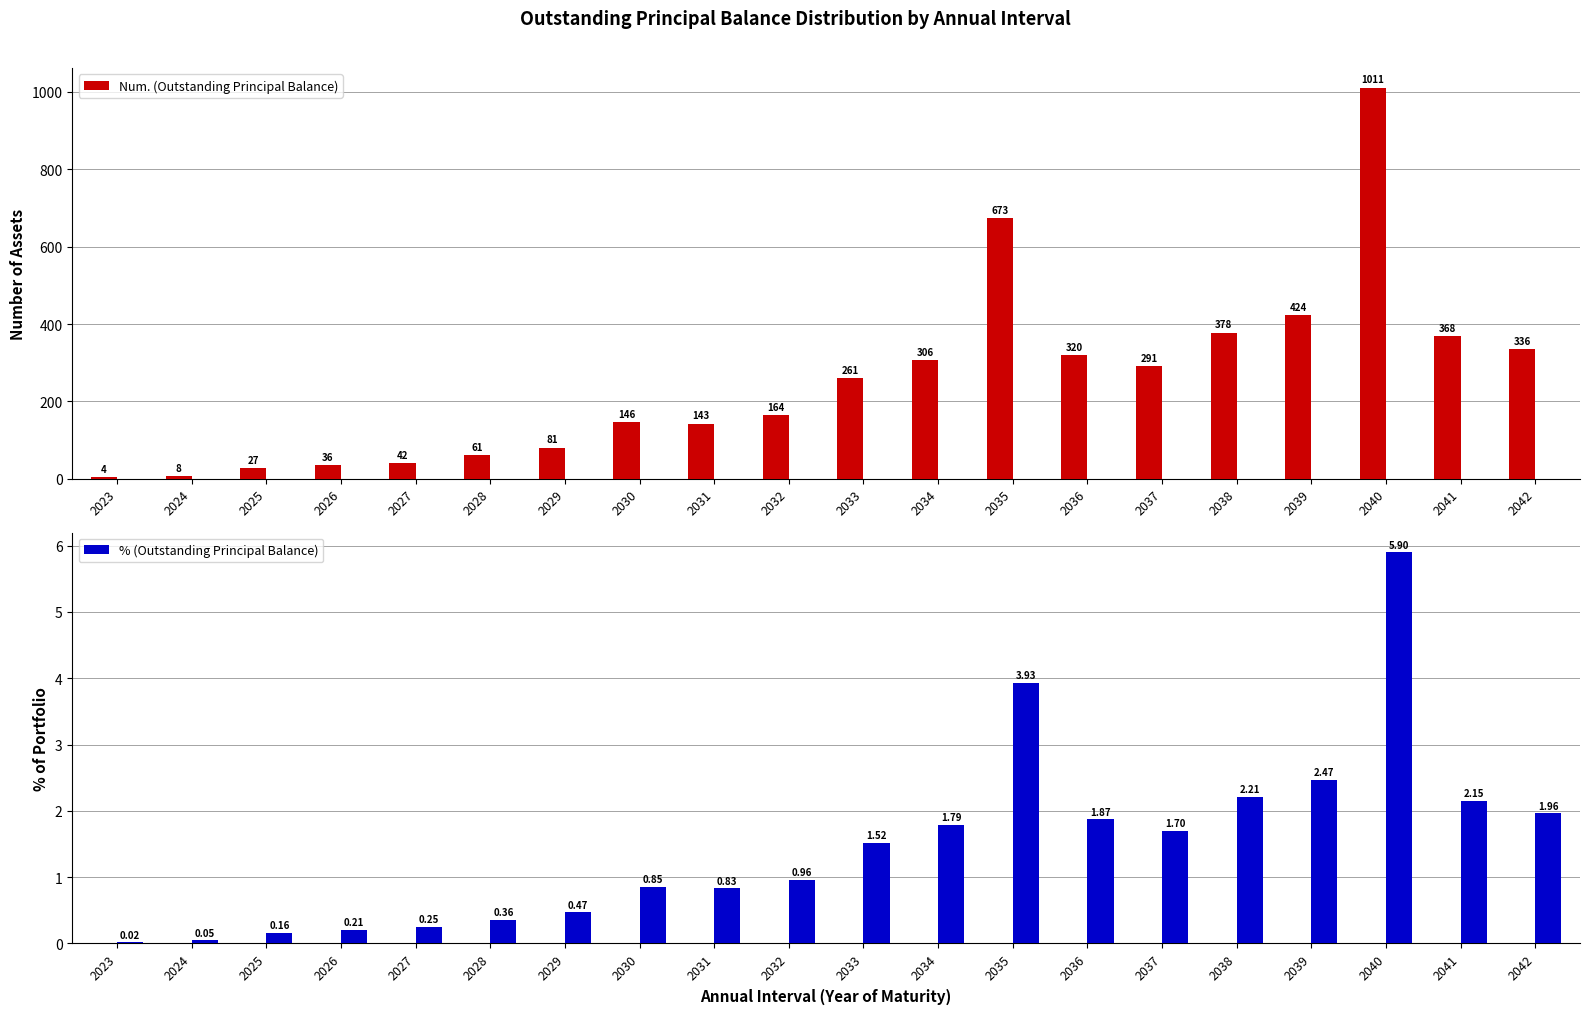

Which series changed the most between 2023 and 2037?

Num. (Outstanding Principal Balance)